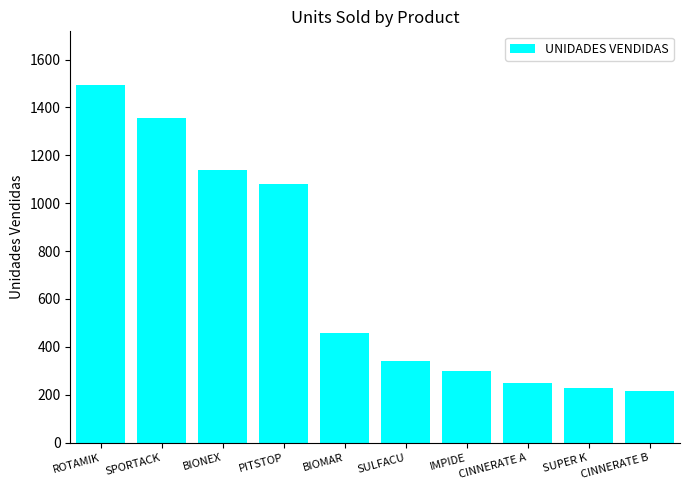

Reading left to right, list all the values displayed in this chart.

1494	1356	1140	1081	460	340	300	250	230	215